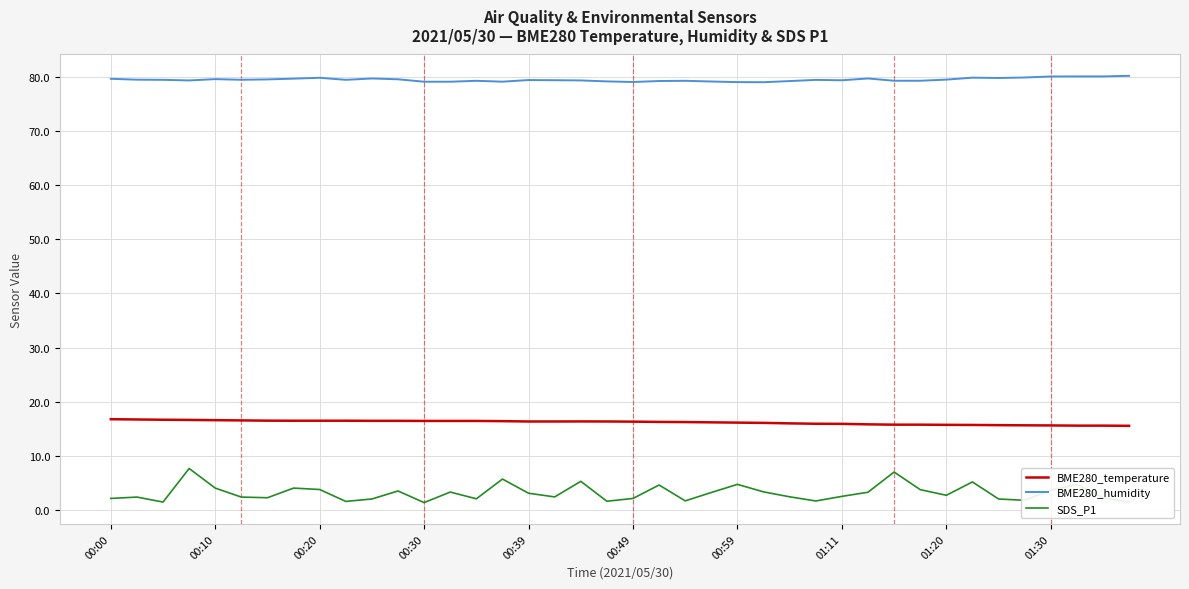

What is the difference between the maximum and minimum values in the SDS_P1 series?

6.3